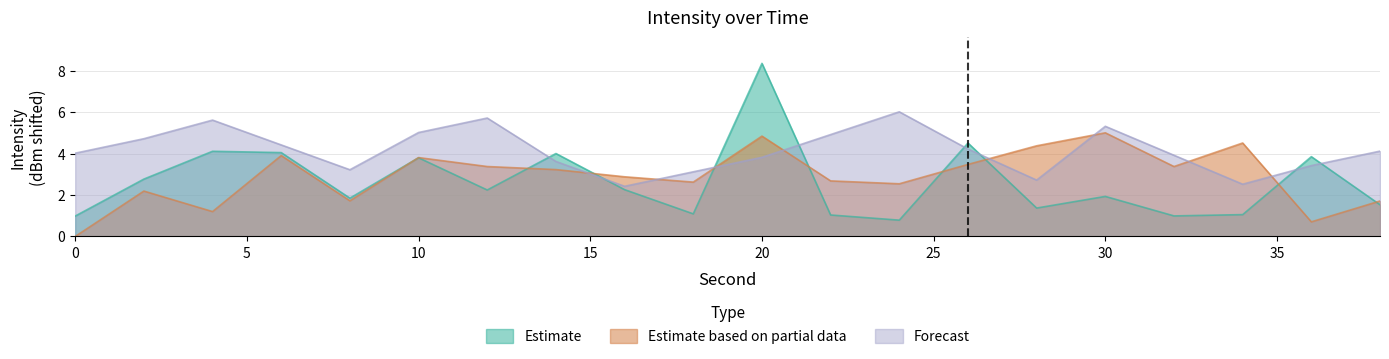

How many lines are shown in the chart?

3